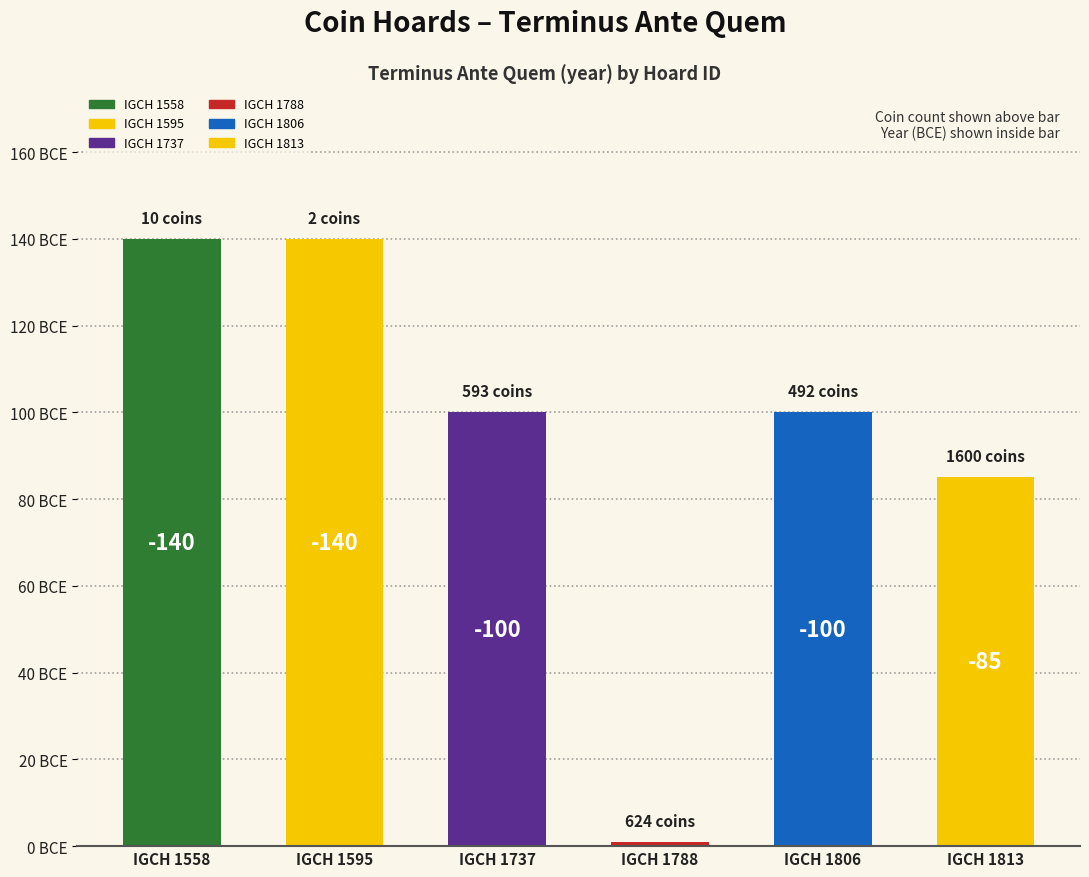

The chart shows a value of -85 at IGCH 1813. True or false?

True